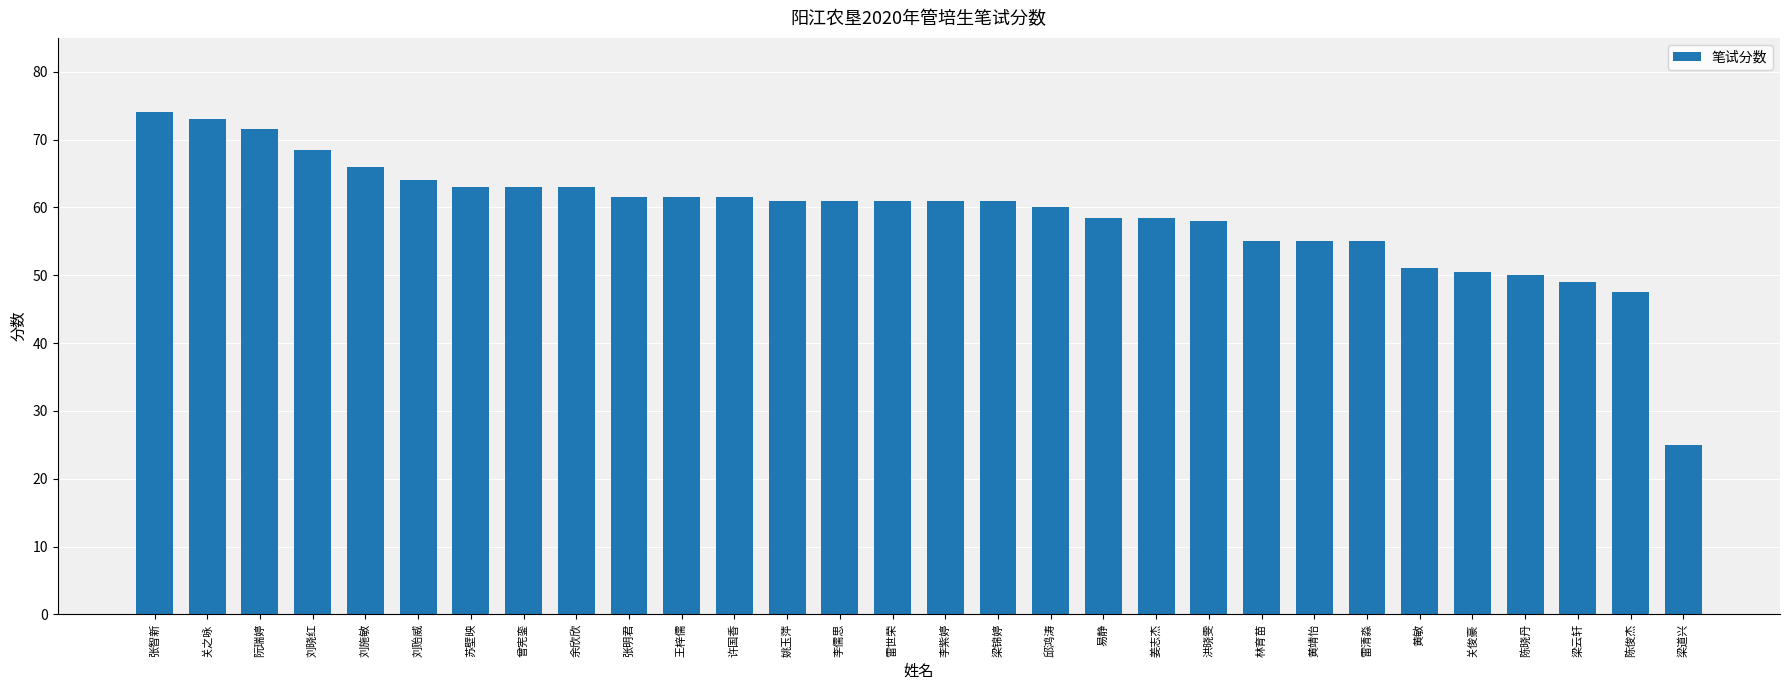

What is the change in value from 曾宪銮 to 梁云轩?

-14.0